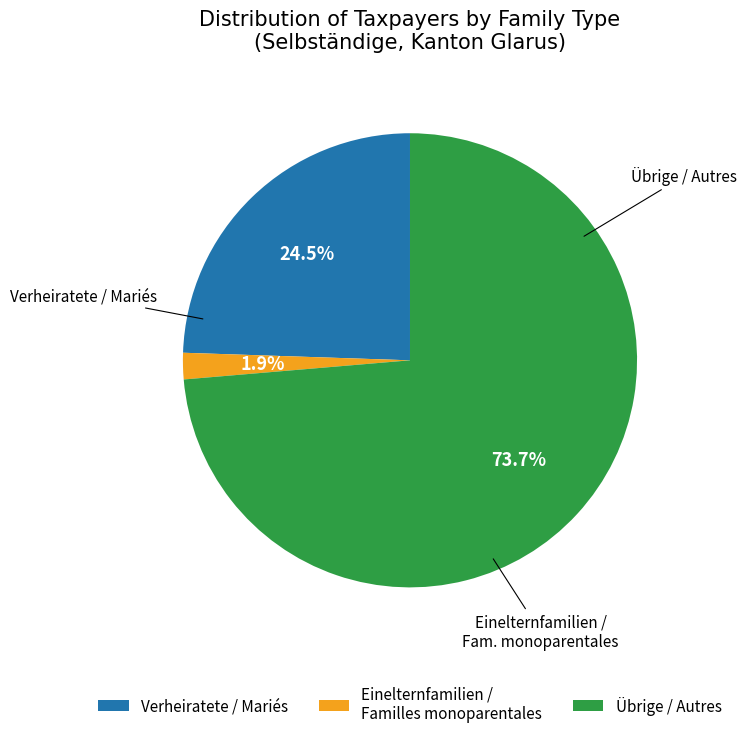

Which category has the smallest portion of the pie?

Einelternfamilien / Familles monoparentales